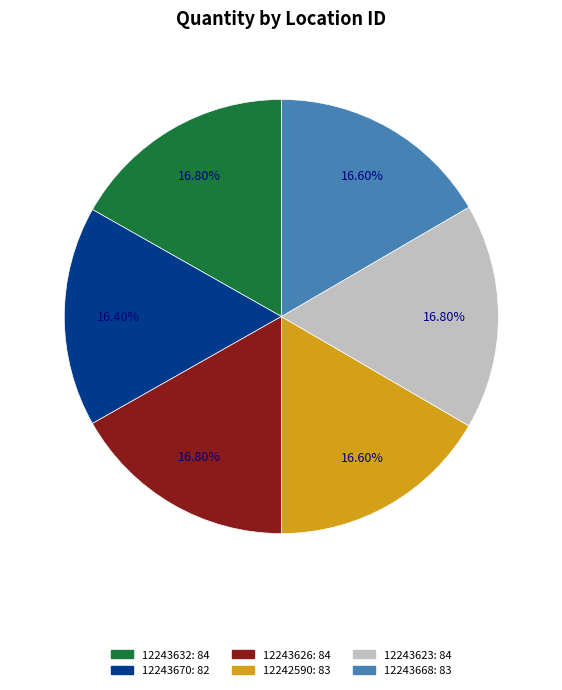

Does 12243626 represent more than half of the total?

No